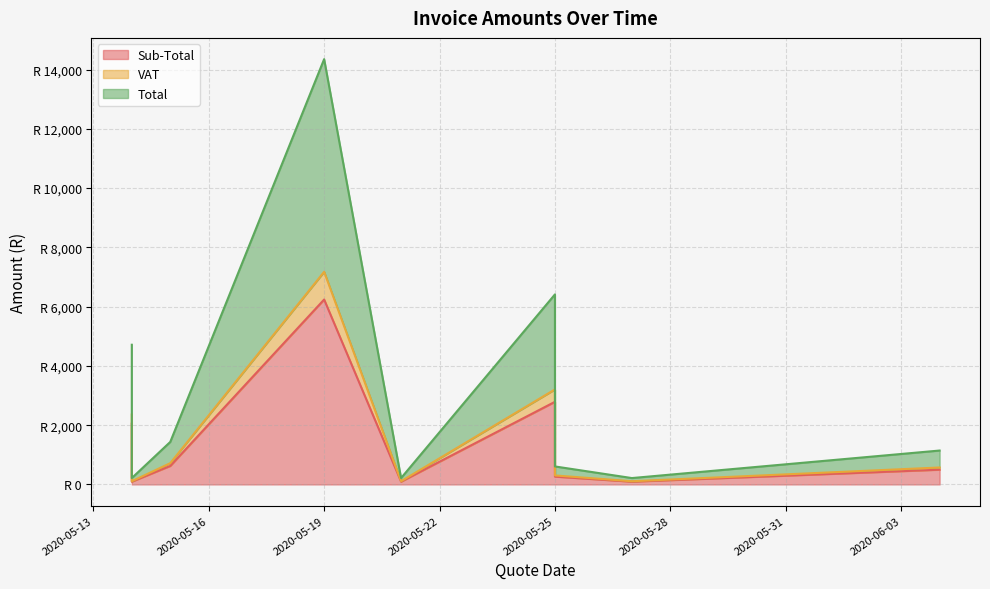

How many data points in Sub-Total are less than 497?

4